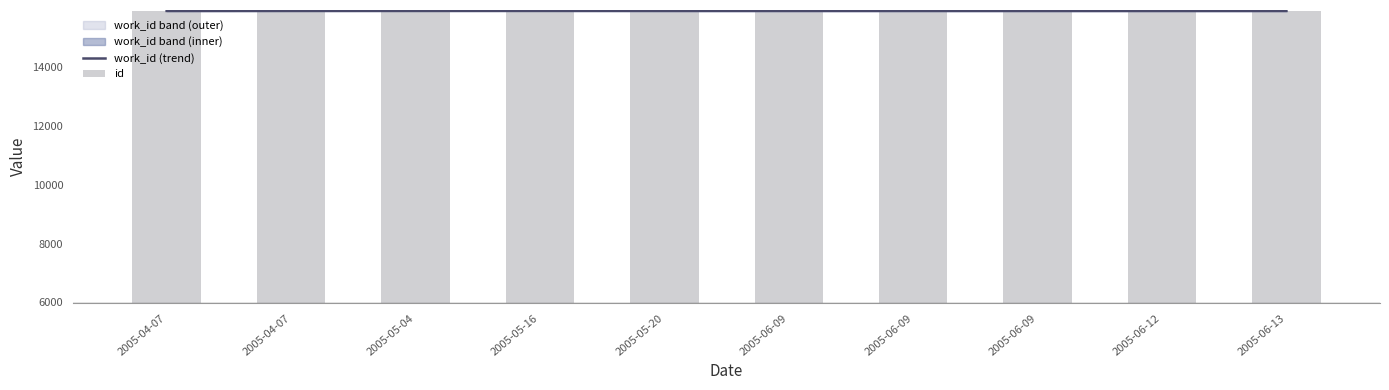

Reading left to right, transcribe all the data shown in this chart.

15896	15897	15899	15900	15901	15902	15903	15904	15905	15906